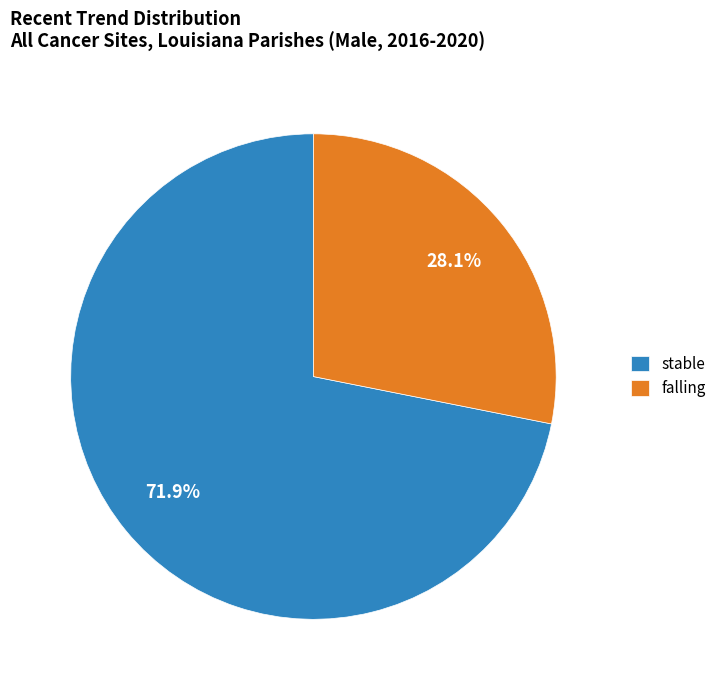

What percentage is the falling slice, to the nearest percent?

28%